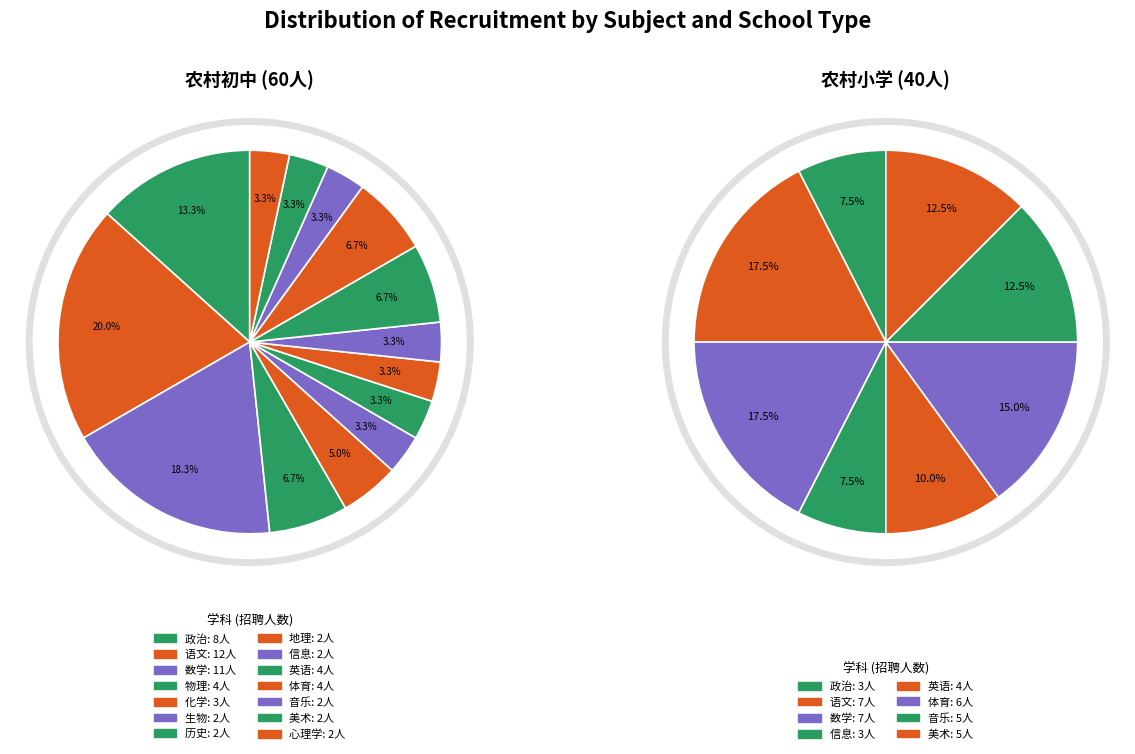

Is 数学 the majority of the pie?

No